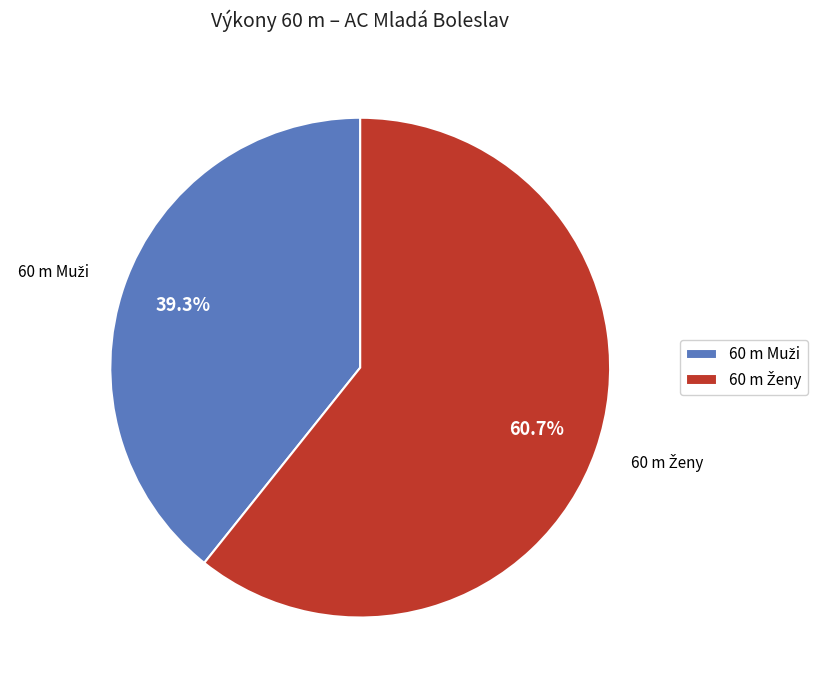

How many segments does this pie chart have?

2